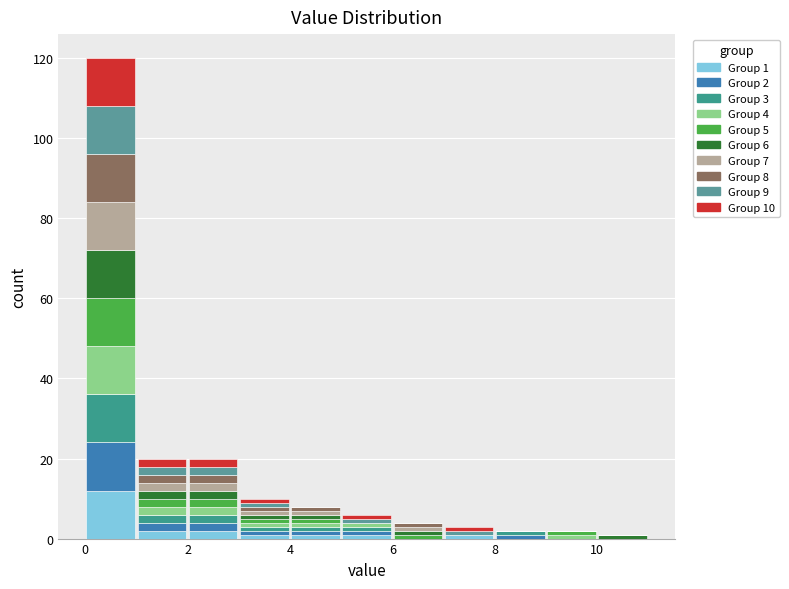

Which range on the x-axis has the tallest stacked bar (by total height)?

0 to 1